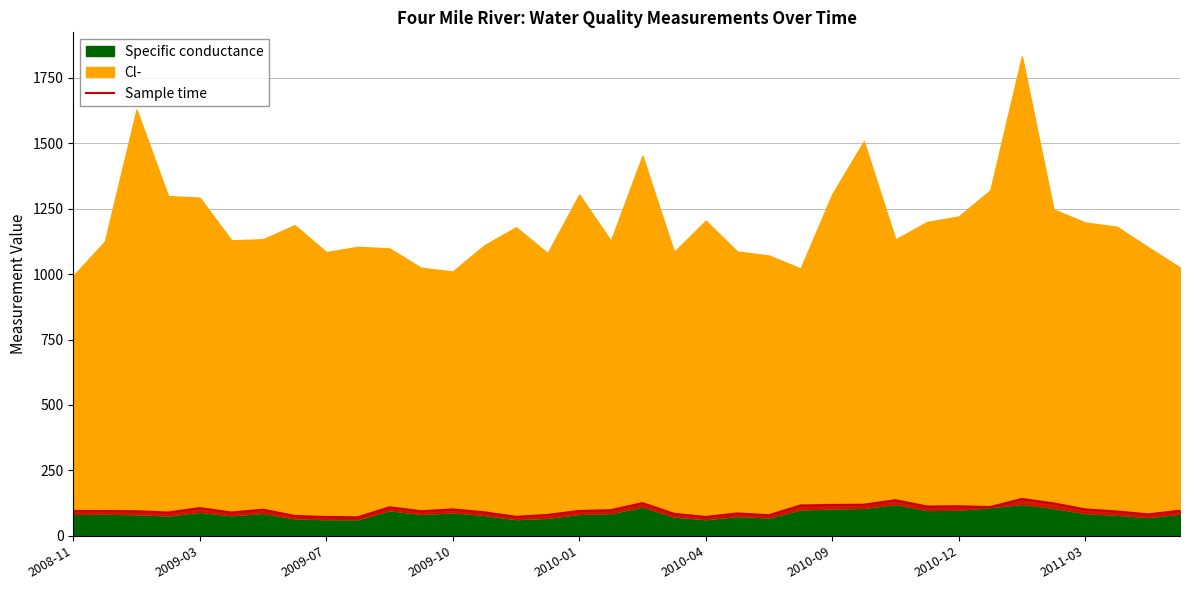

Which has a higher value, 11 or 16?

16